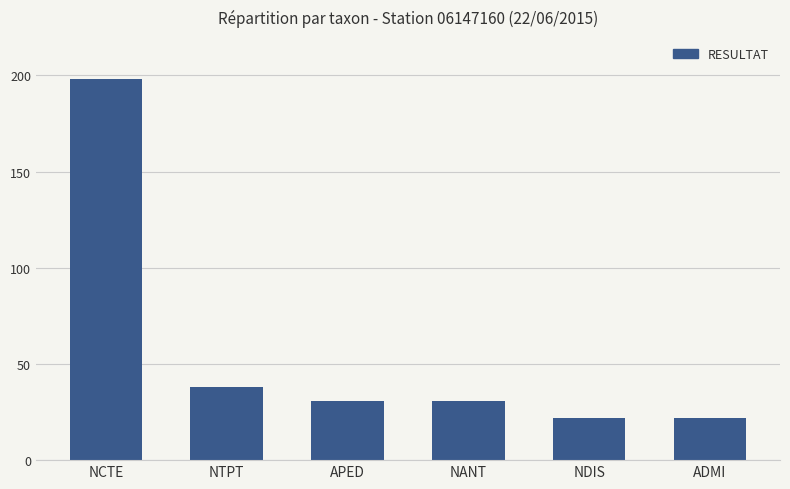

Reading left to right, what are all the values shown in this chart?

198	38	31	31	22	22